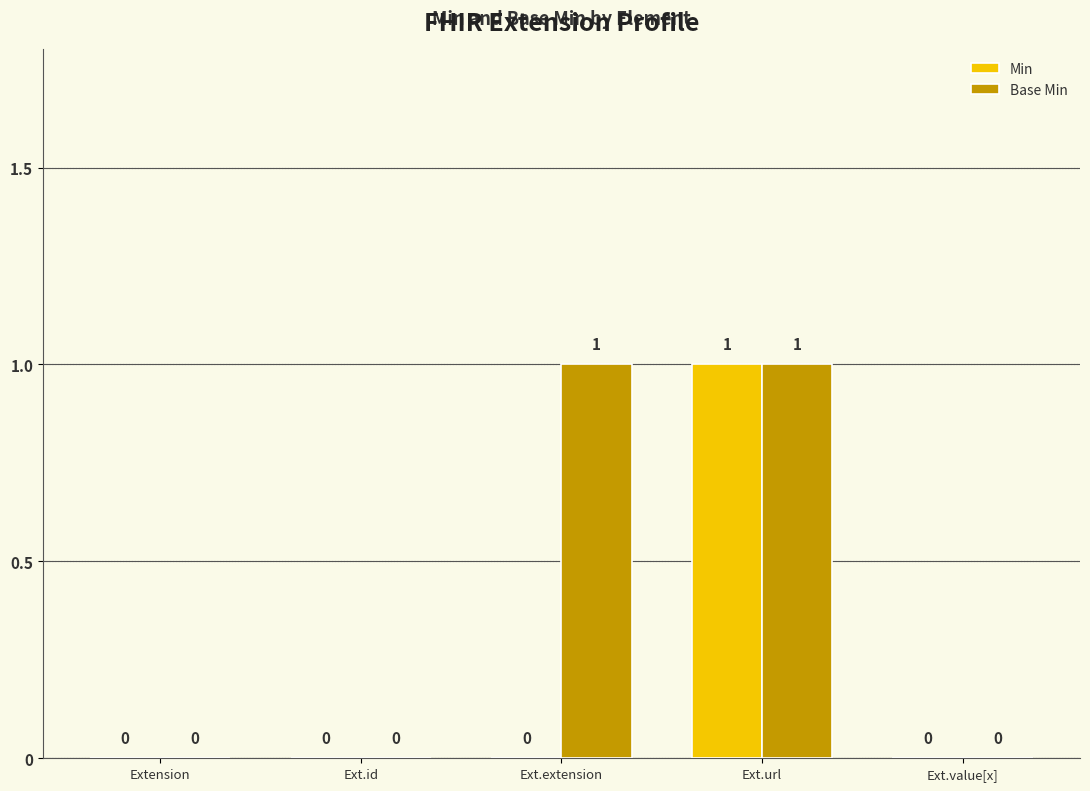

How many positive values does the Base Min series have?

2